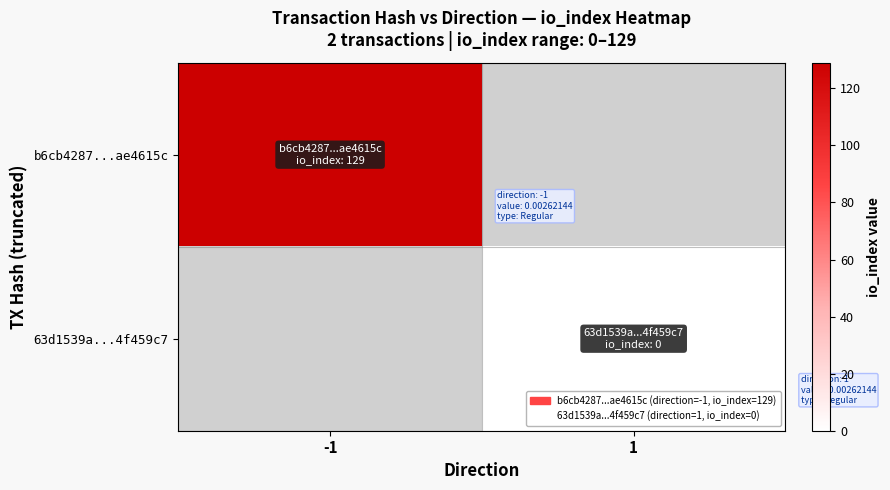

At which label does b6cb4287...ae4615c reach its peak?

-1